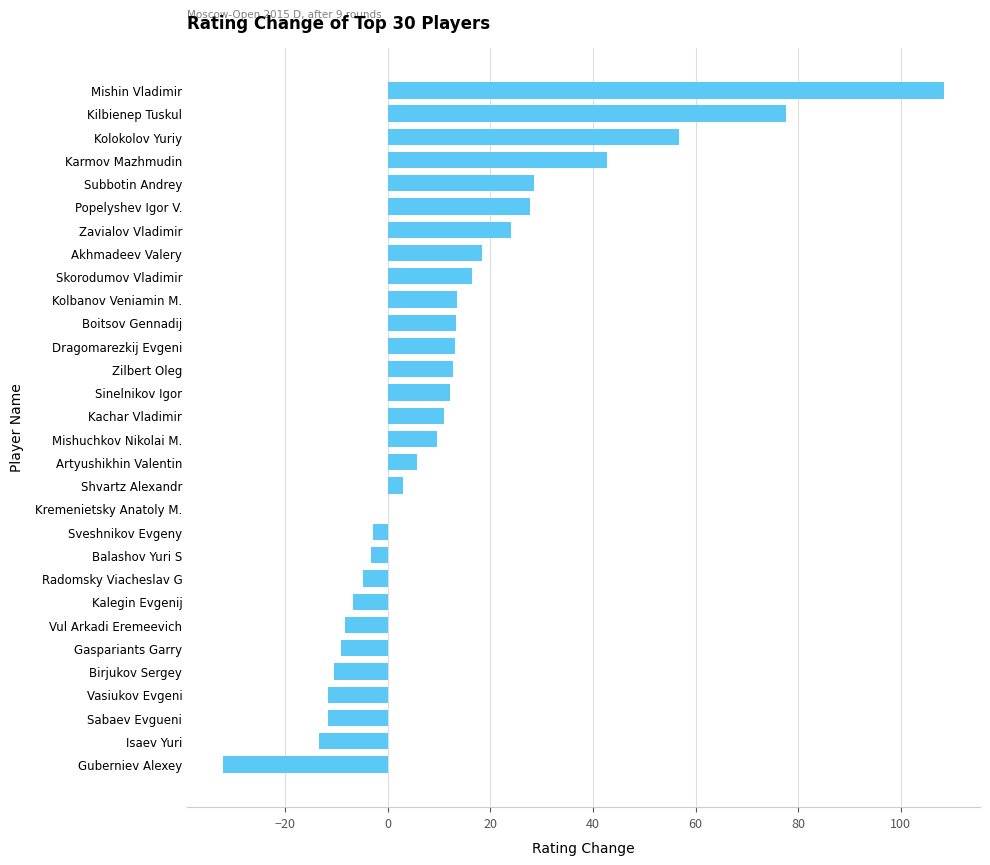

What is the sum of all values?

381.8